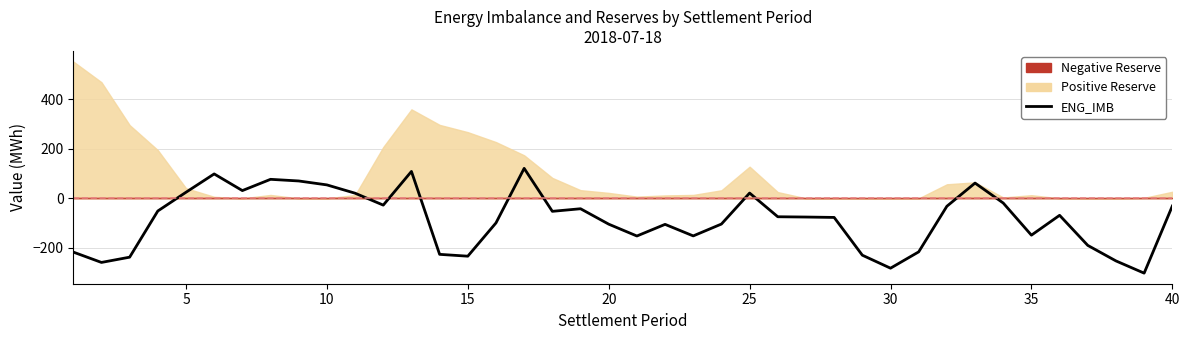

Count the number of categories in the chart.

40